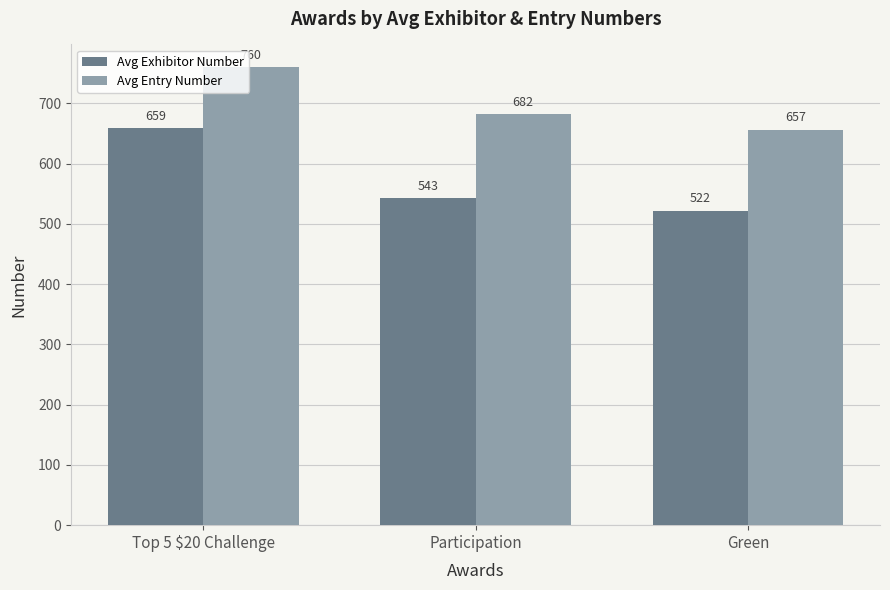

At how many categories does at least one series exceed 679?

2